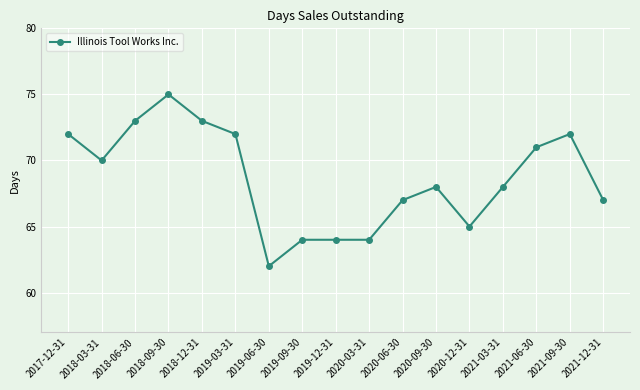

Where is the first local minimum?

2018-03-31